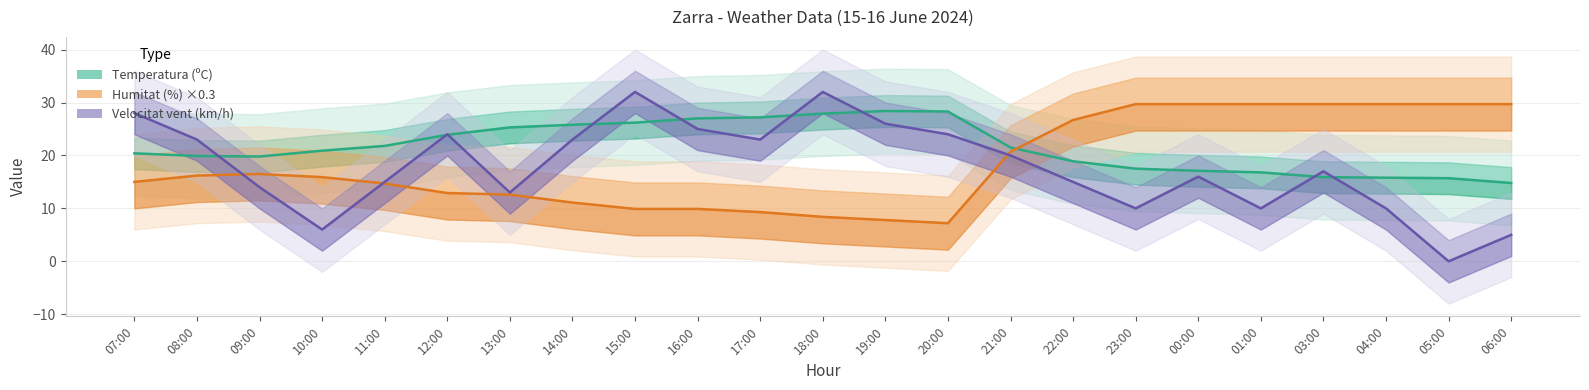

What is the difference between the Humitat (%) ×0.3 values at 22:00 and 21:00?

6.0